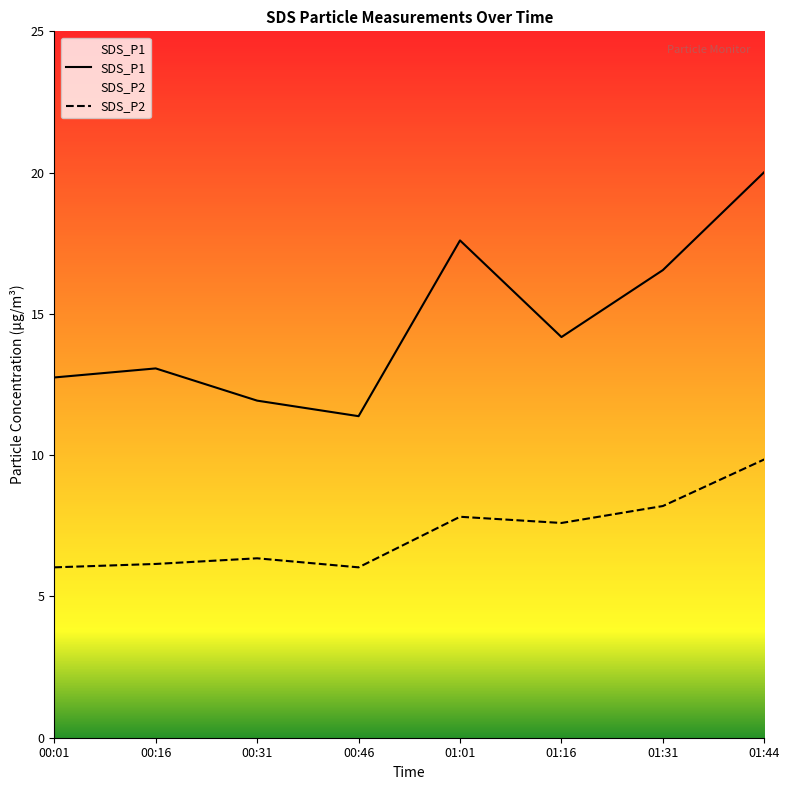

How many interior local valleys does the SDS_P2 series have?

2